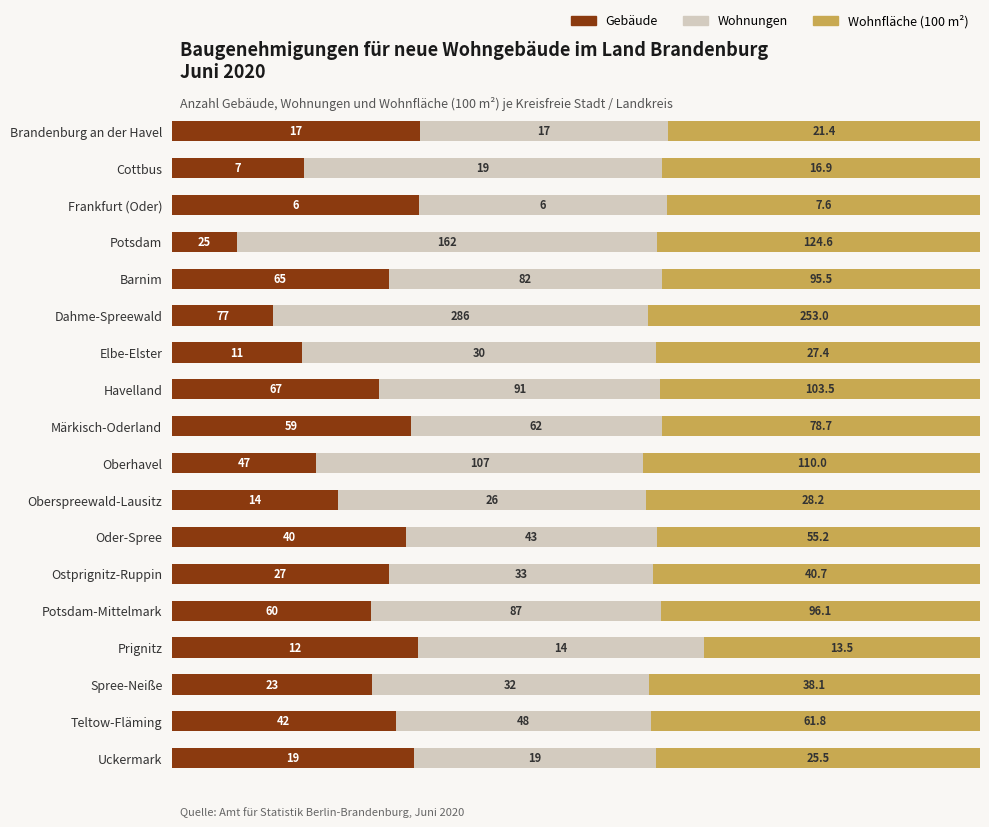

What are all the series names shown in the legend?

Gebäude, Wohnungen, Wohnfläche (100 m²)